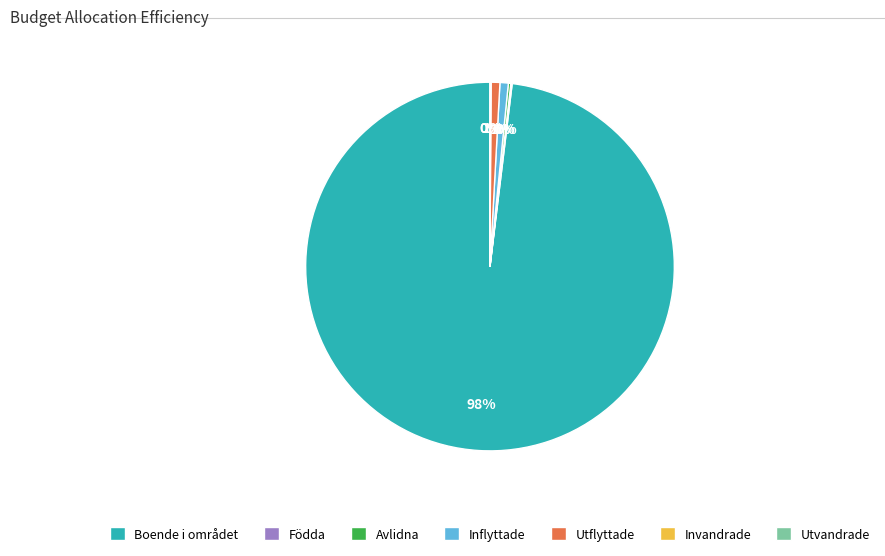

Is it true that Boende i området is 98% of the pie?

True